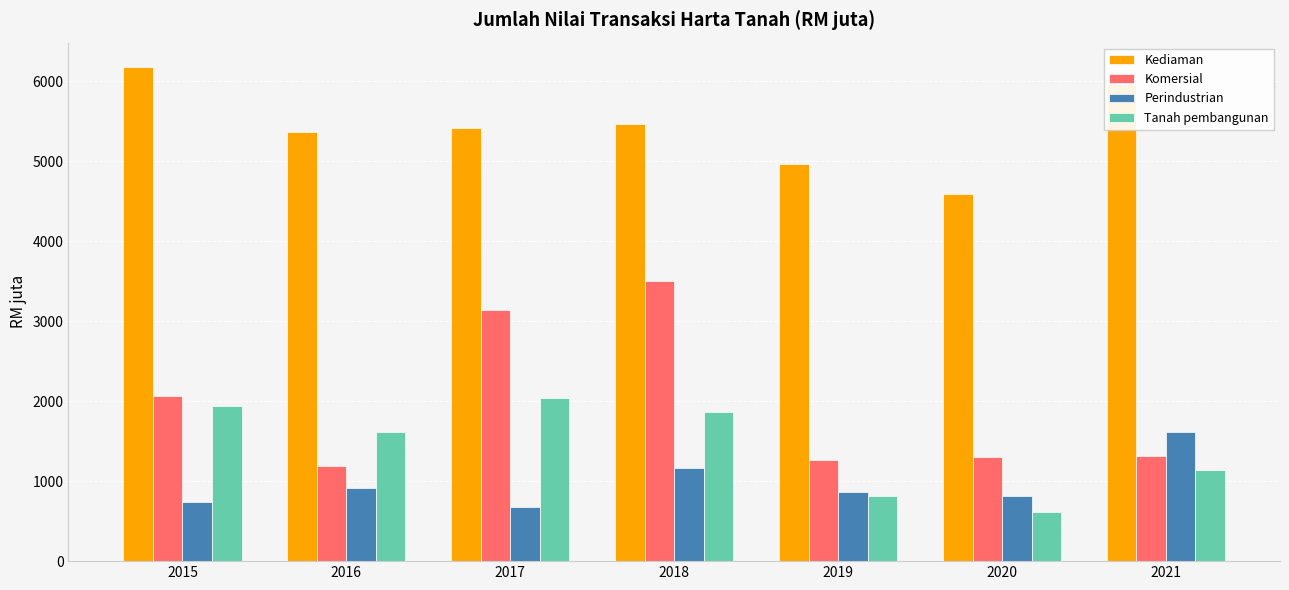

What is the sum of all Perindustrian values?

6782.4